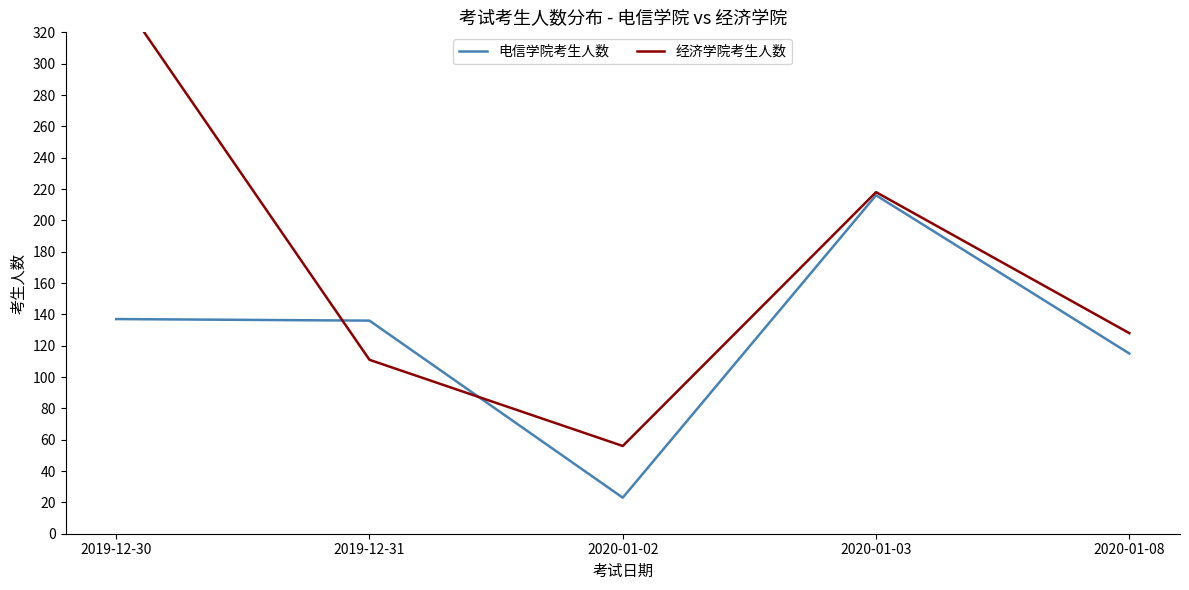

What is the difference between the 电信学院考生人数 values at 2020-01-03 and 2020-01-08?

101